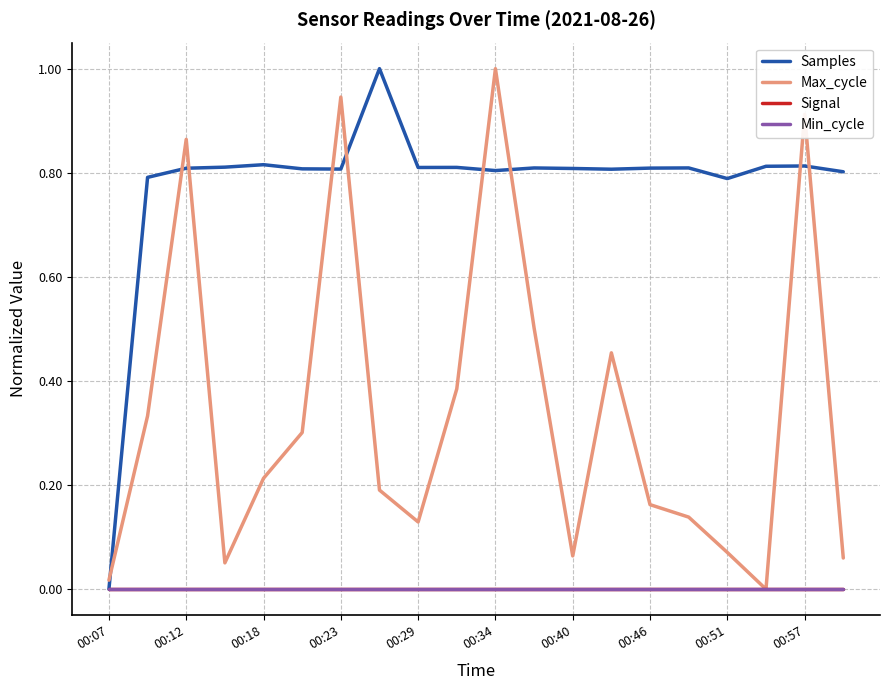

What is the sum of all Max_cycle values?

6.8